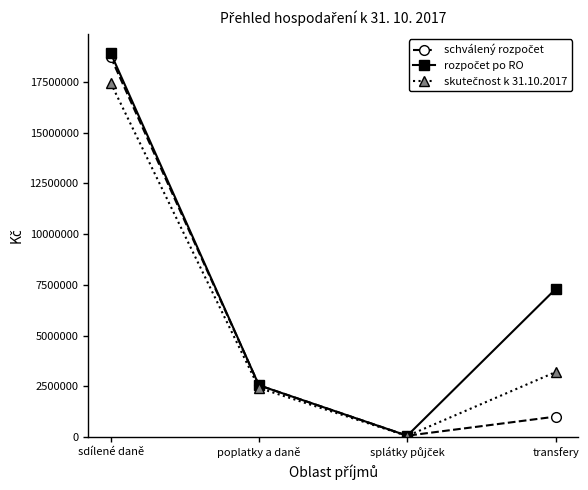

At which category is the sum across all series the highest?

sdílené daně